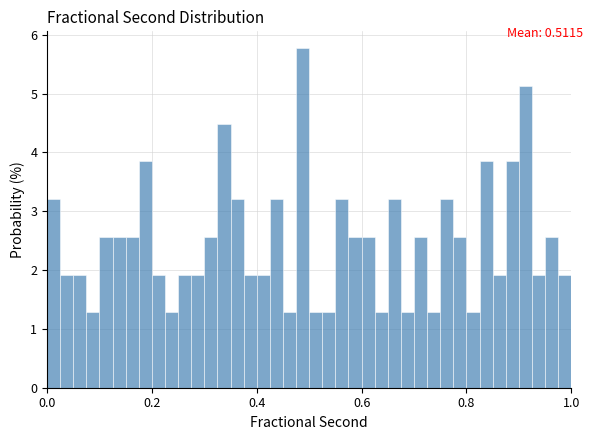

Around what value on the x-axis is the tallest bar? Give the approximate position of its centre, as read against the axis.

0.48